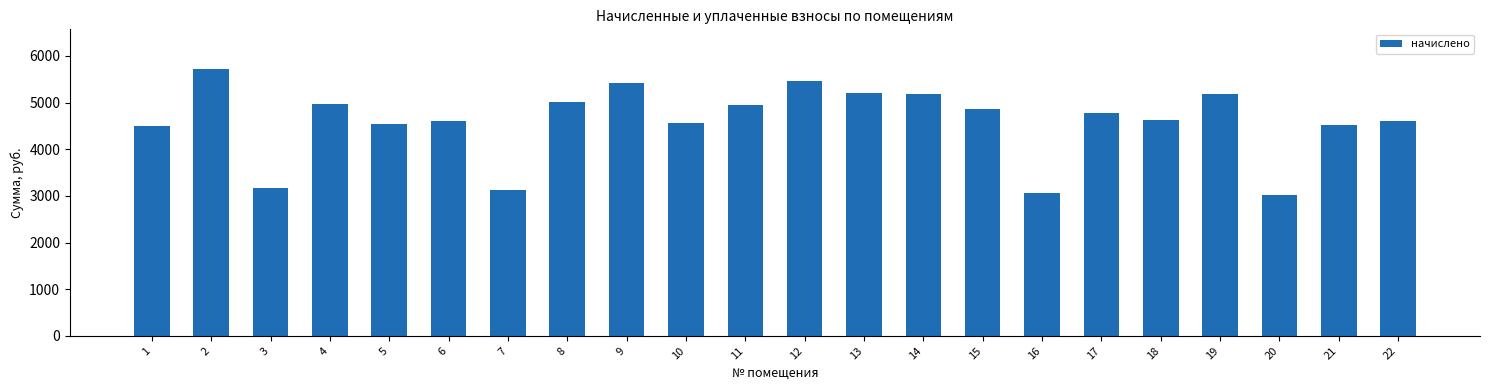

What is the ratio of the value at 11 to the value at 21?

1.1